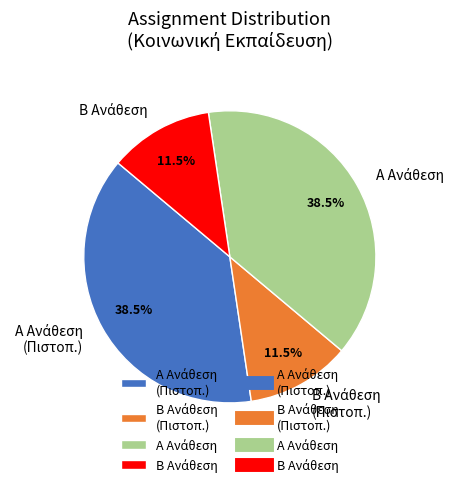

Does any single category account for the majority?

No